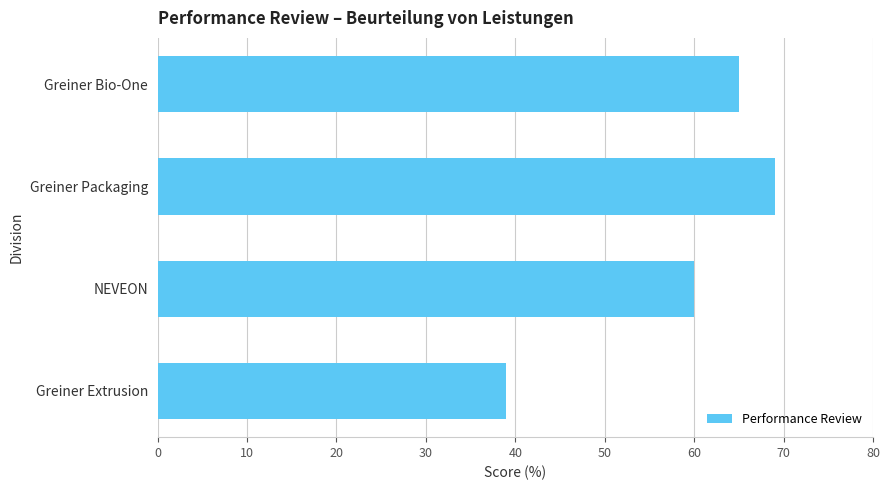

Rank the categories by value from highest to lowest.

Greiner Packaging, Greiner Bio-One, NEVEON, Greiner Extrusion